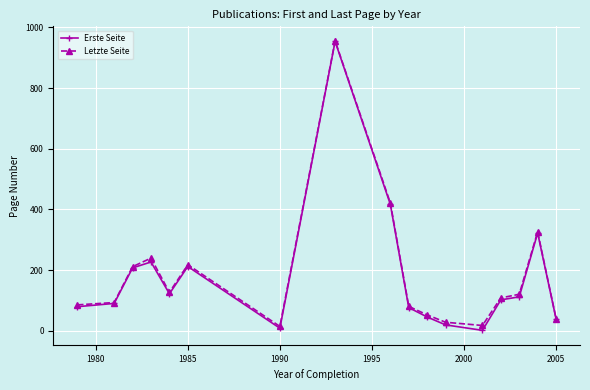

What is the difference between the maximum and minimum values in the Letzte Seite series?

942.0